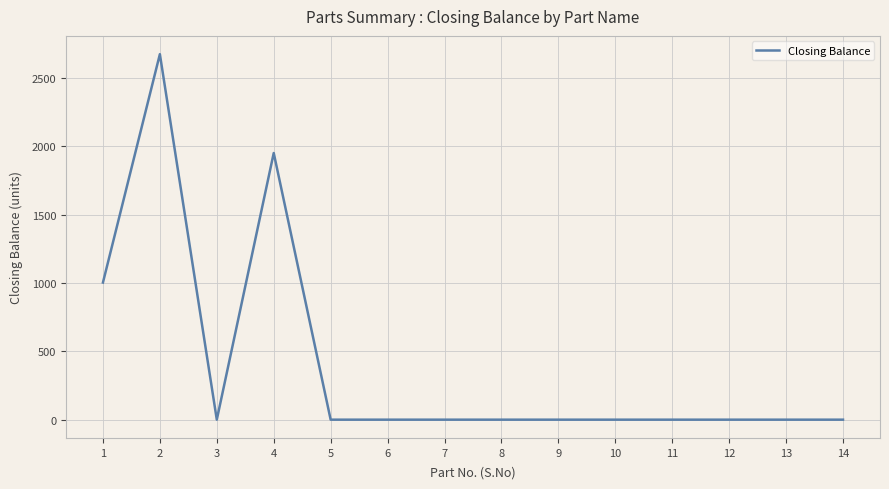

What is the maximum value shown in the chart?

2673